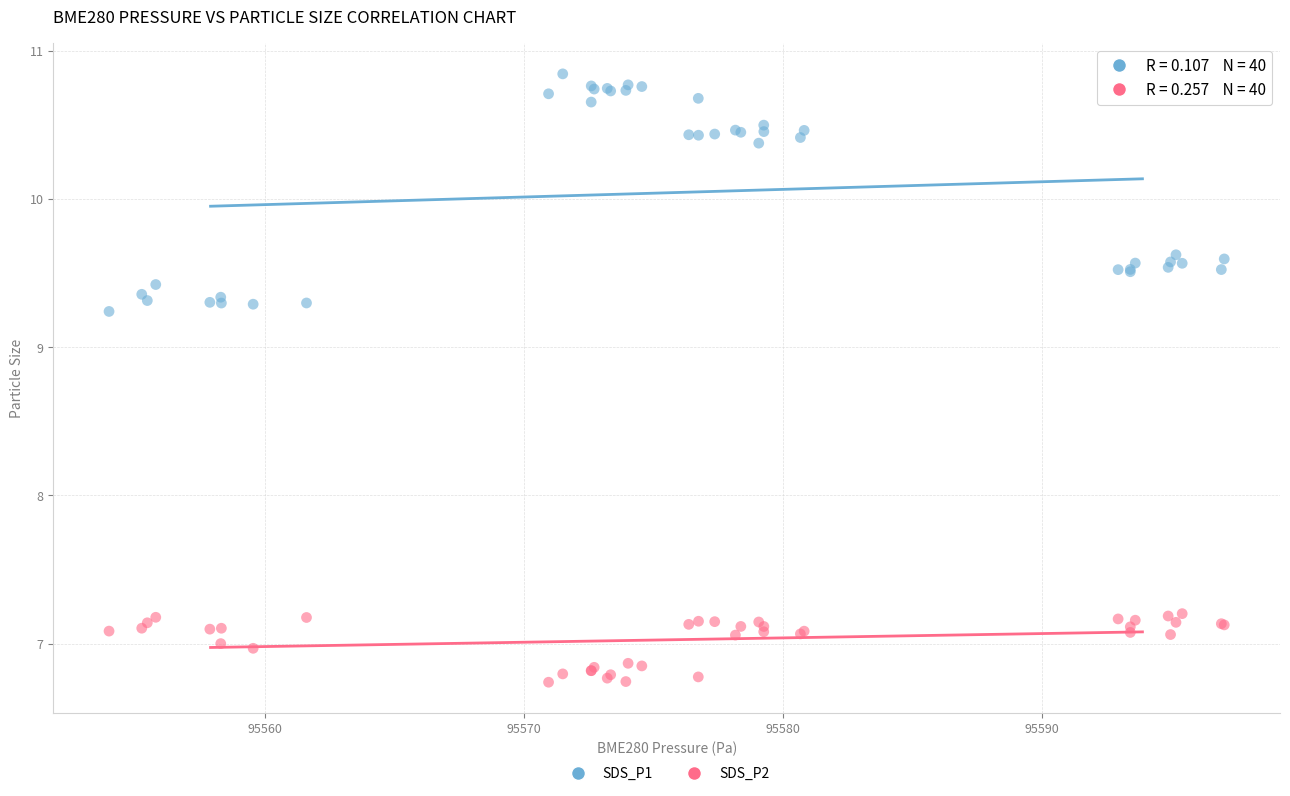

Which series has the largest Y range (max minus min)?

SDS_P1